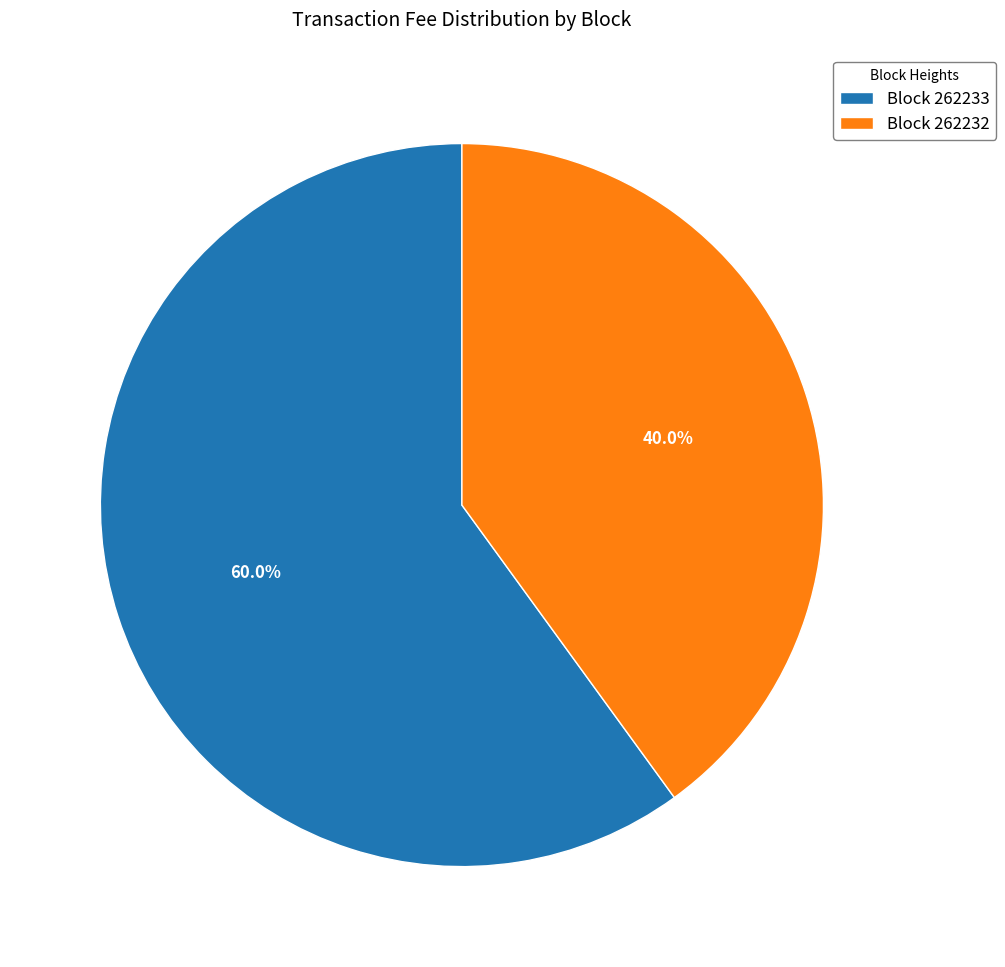

Does any single category account for the majority?

Yes